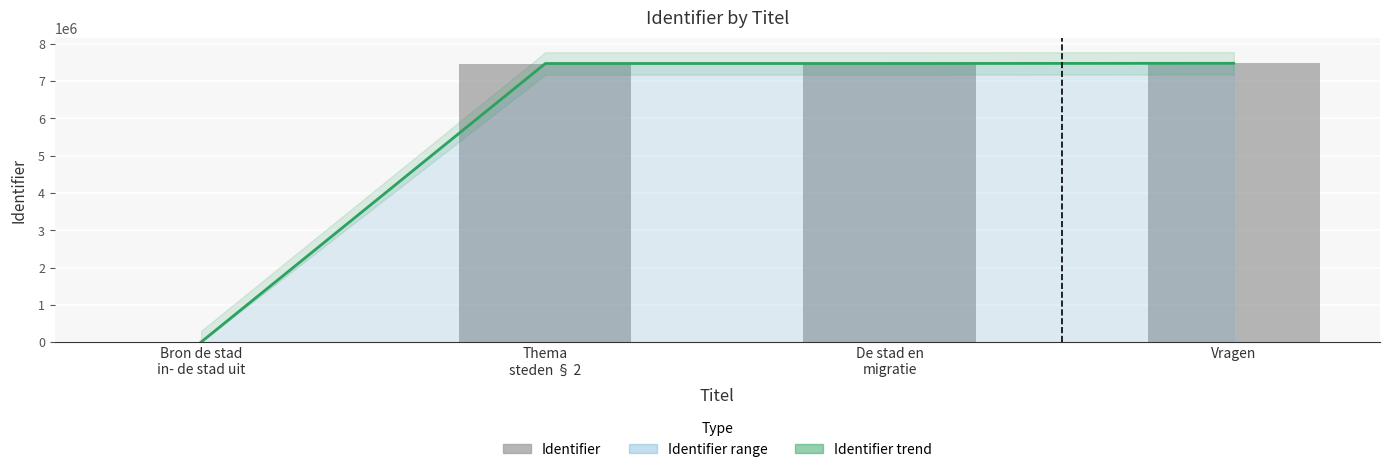

What is the maximum value shown in the chart?

7481102